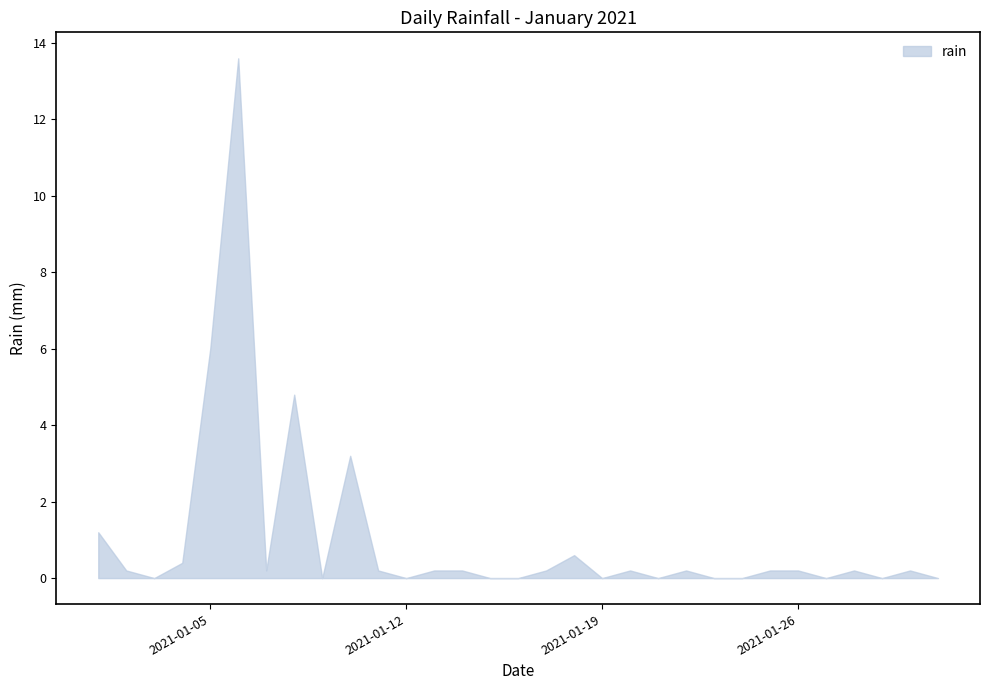

What is the difference between the maximum and minimum values?

13.6